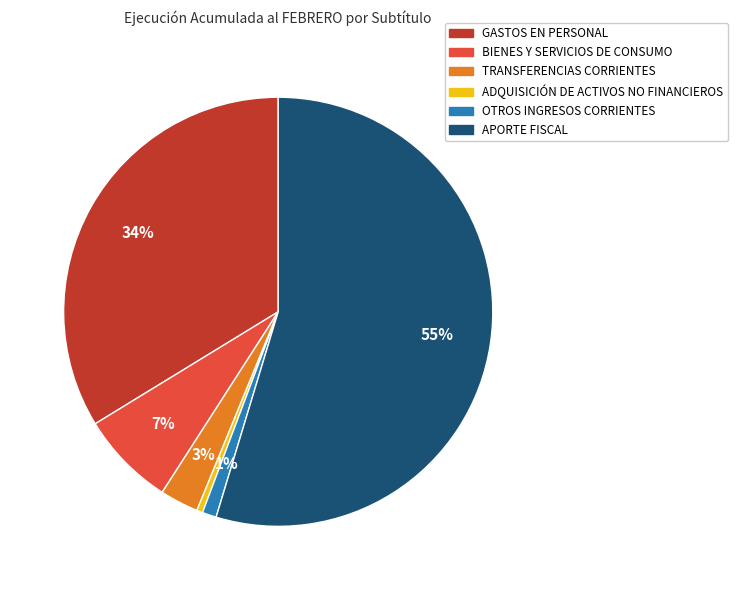

To the nearest percent, what is the combined percentage of APORTE FISCAL and ADQUISICIÓN DE ACTIVOS NO FINANCIEROS?

55%